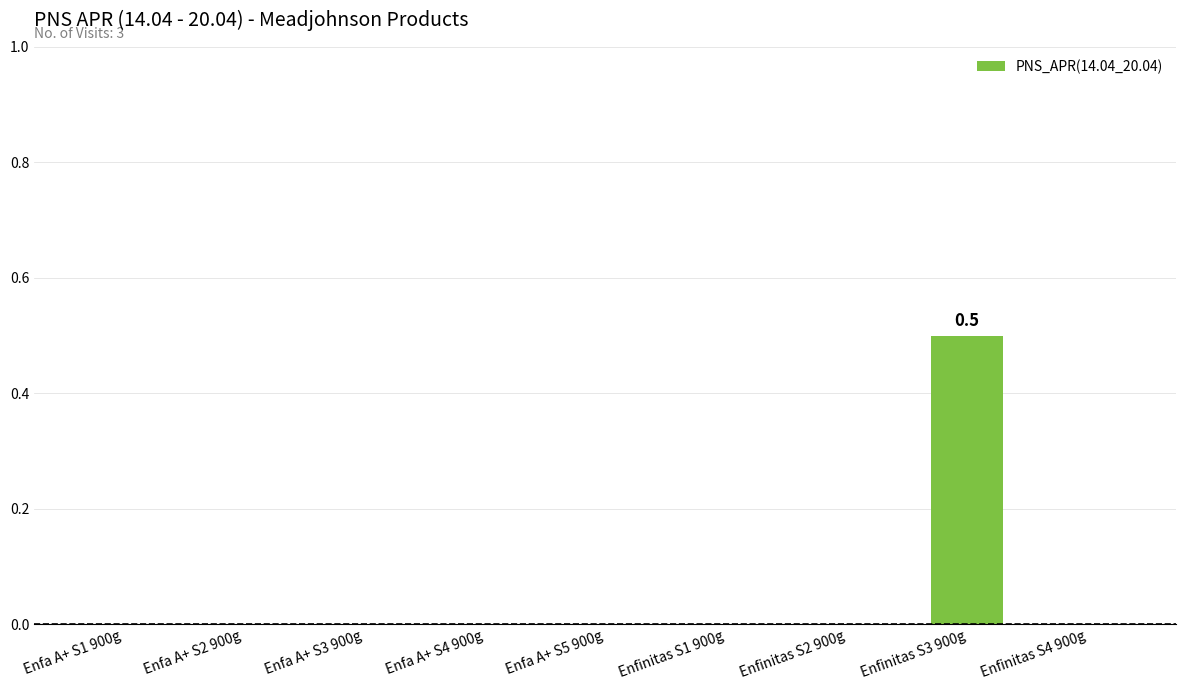

The chart shows a value of -0.2 at Enfa A+ S4 900g. True or false?

False